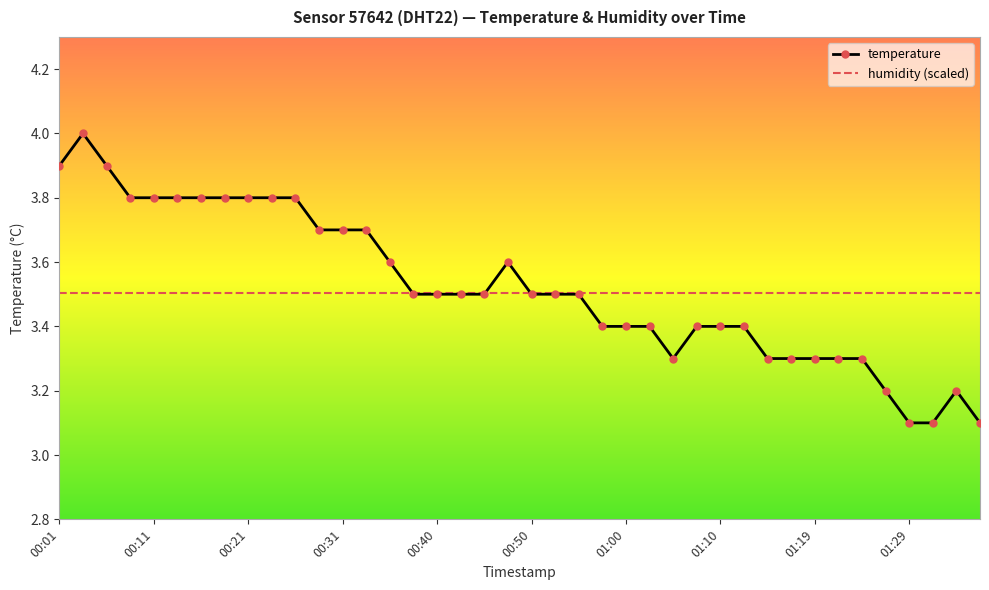

What is the maximum value shown in the chart?

4.0